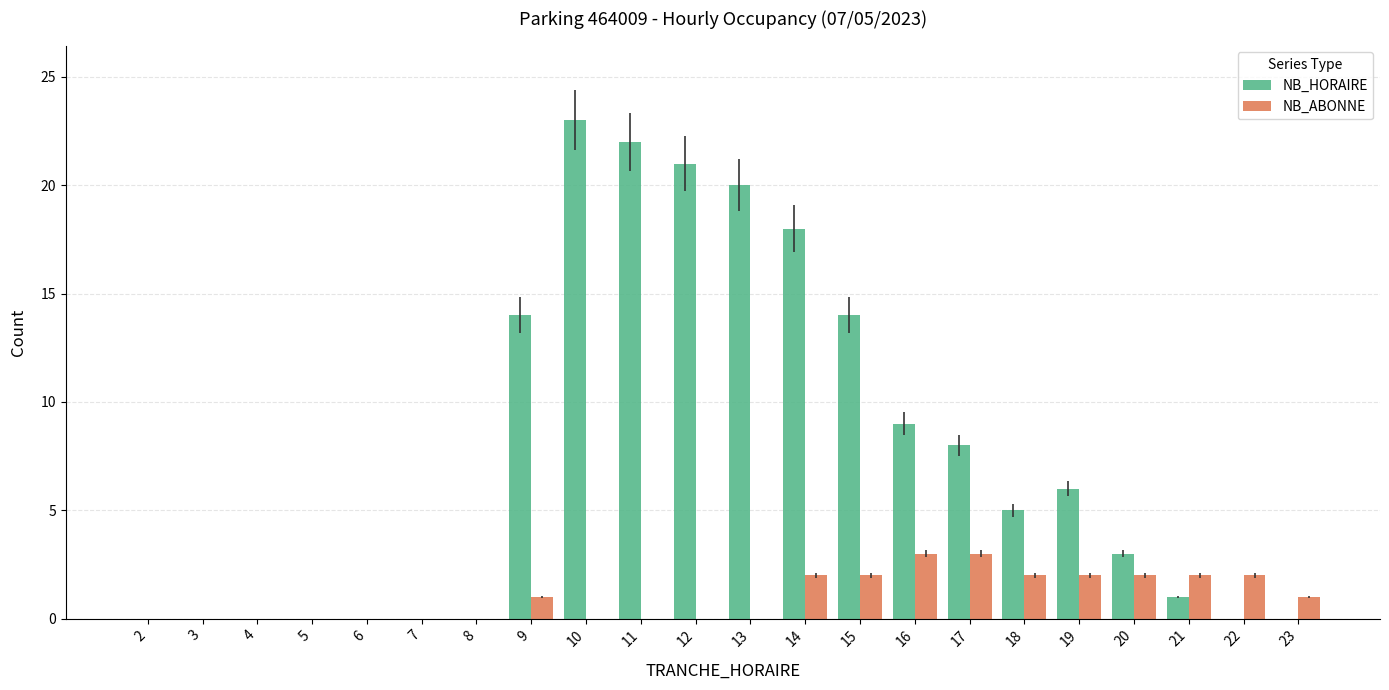

The value of NB_HORAIRE at 10 is 23. True or false?

True